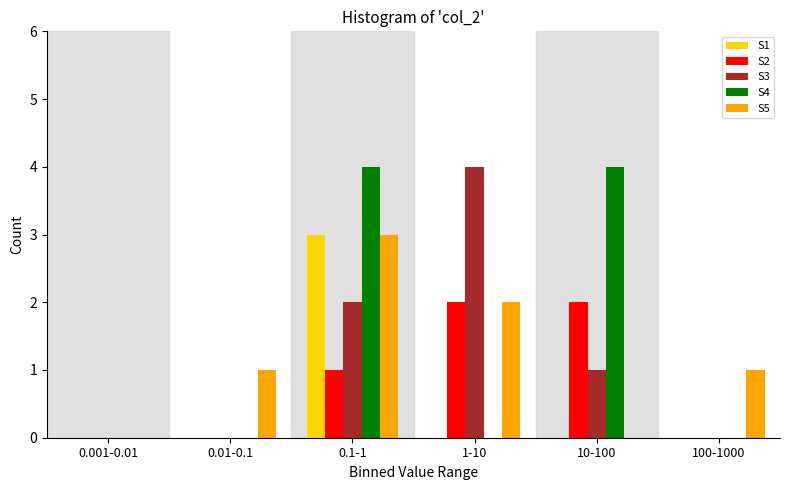

Reading left to right, transcribe all the data shown in this chart.

S1: 0.001-0.01=0	0.01-0.1=0	0.1-1=3	1-10=0	10-100=0	100-1000=0
S2: 0.001-0.01=0	0.01-0.1=0	0.1-1=1	1-10=2	10-100=2	100-1000=0
S3: 0.001-0.01=0	0.01-0.1=0	0.1-1=2	1-10=4	10-100=1	100-1000=0
S4: 0.001-0.01=0	0.01-0.1=0	0.1-1=4	1-10=0	10-100=4	100-1000=0
S5: 0.001-0.01=0	0.01-0.1=1	0.1-1=3	1-10=2	10-100=0	100-1000=1